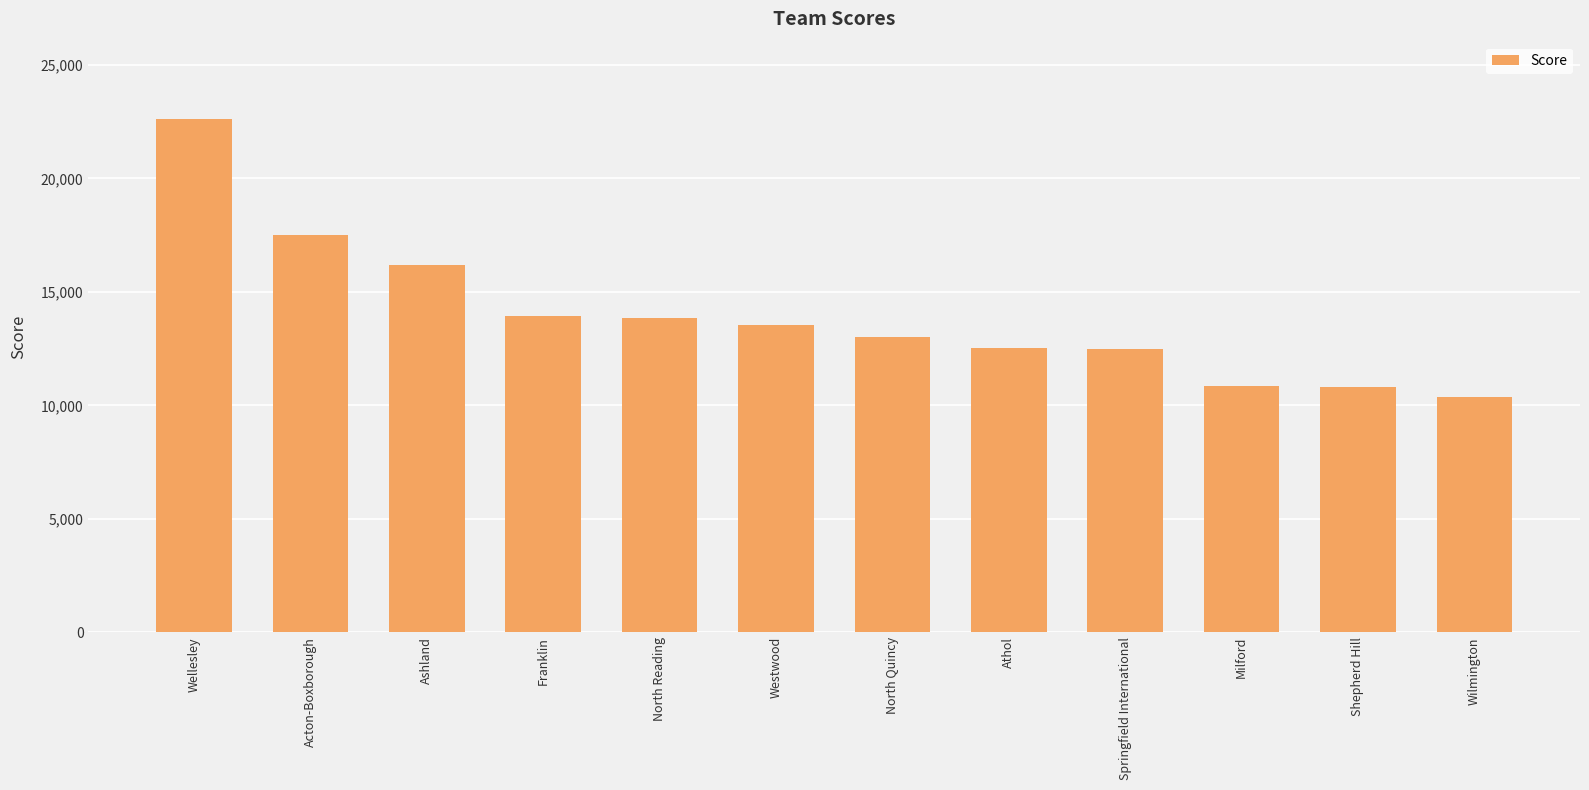

How many bars are there in total?

12